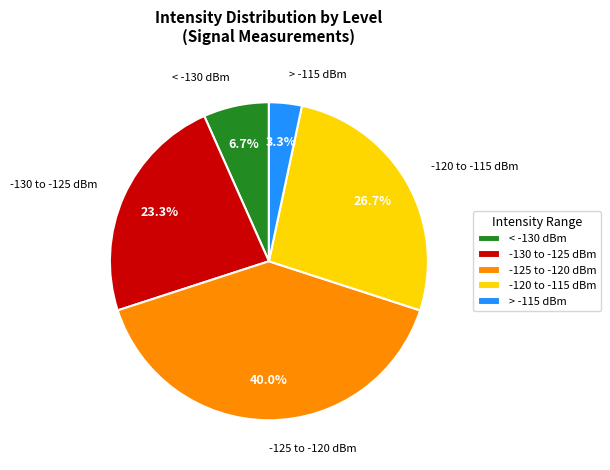

Rank the categories by value from lowest to highest.

> -115 dBm, < -130 dBm, -130 to -125 dBm, -120 to -115 dBm, -125 to -120 dBm